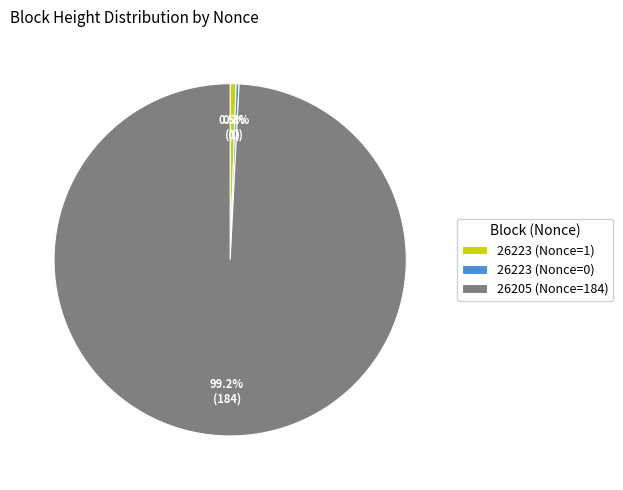

Which slice is the largest?

26205 (Nonce=184)